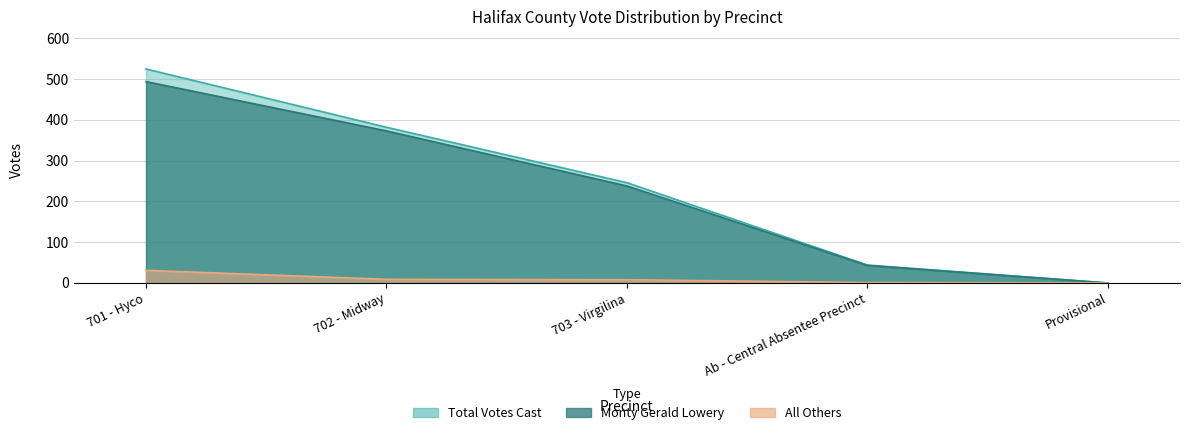

At which category is the sum across all series the highest?

701 - Hyco